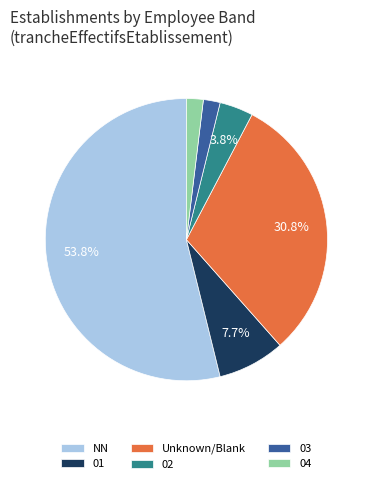

Between NN and Unknown/Blank, which is larger?

NN